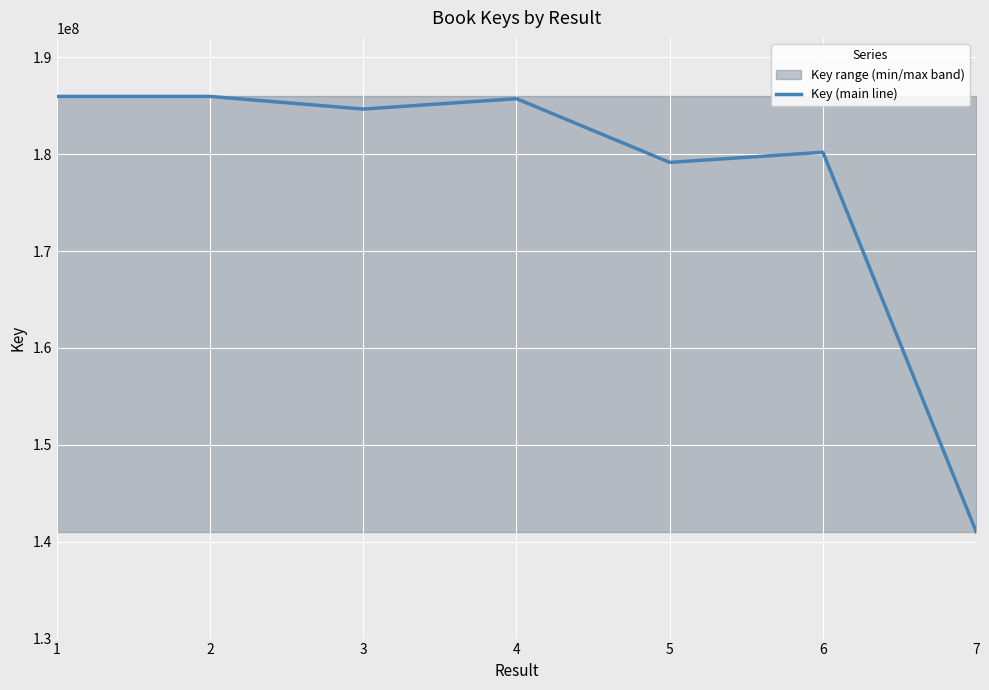

How many categories are shown in the chart?

7